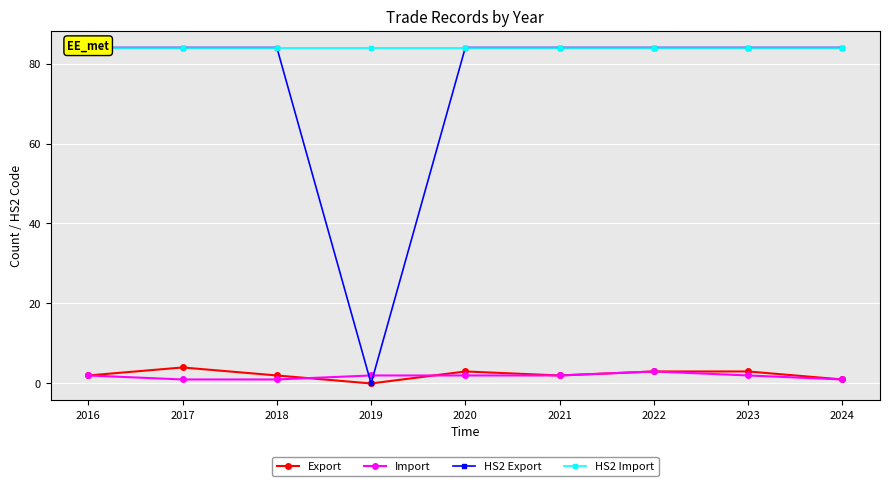

What is the difference between the Export values at 2024 and 2022?

2